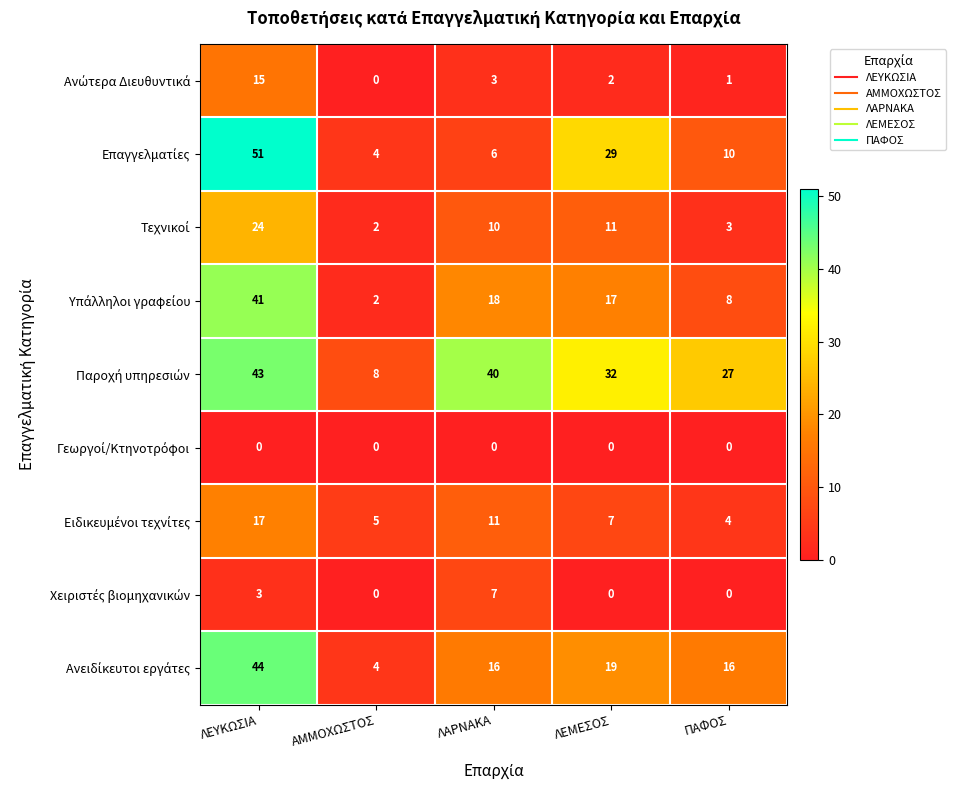

At how many categories does at least one series exceed 6?

5